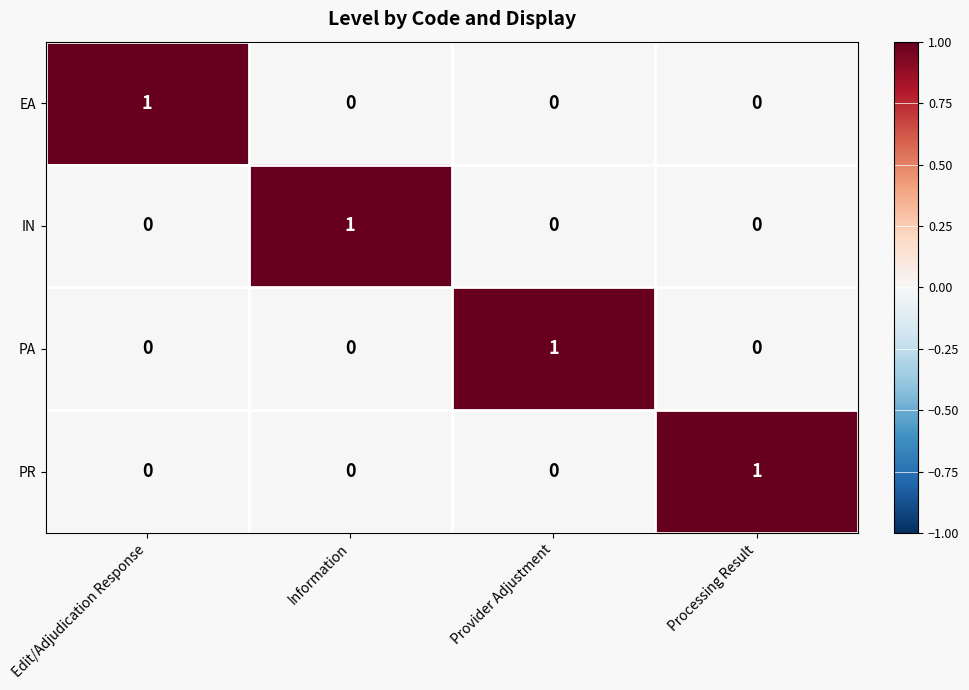

How many PA values are between 0 and 1?

4